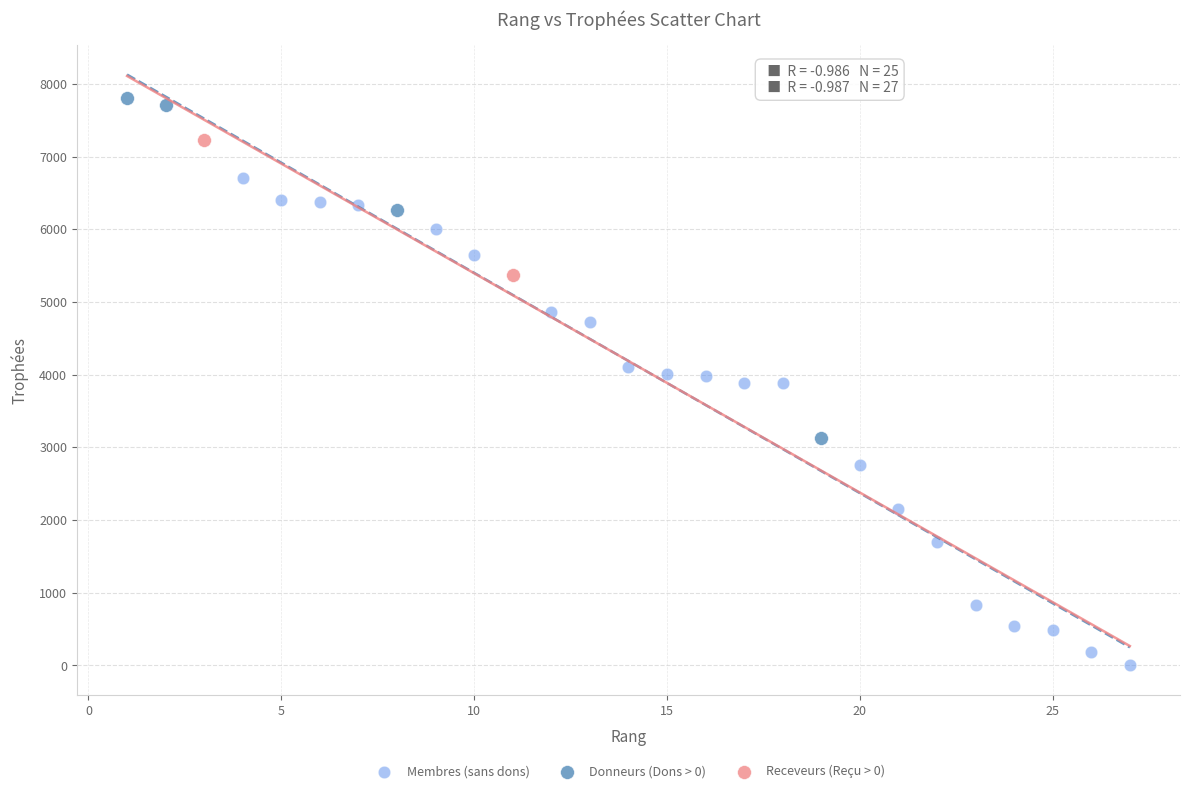

Which series has the widest spread of Y values?

Membres (sans dons)